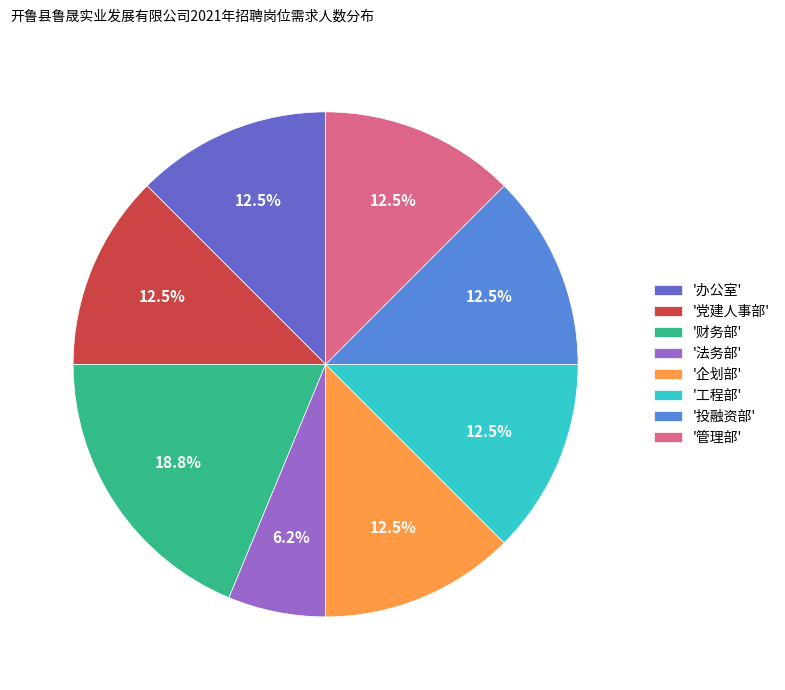

Combined, what portion of the pie is '党建人事部' and '投融资部'?

25.0%